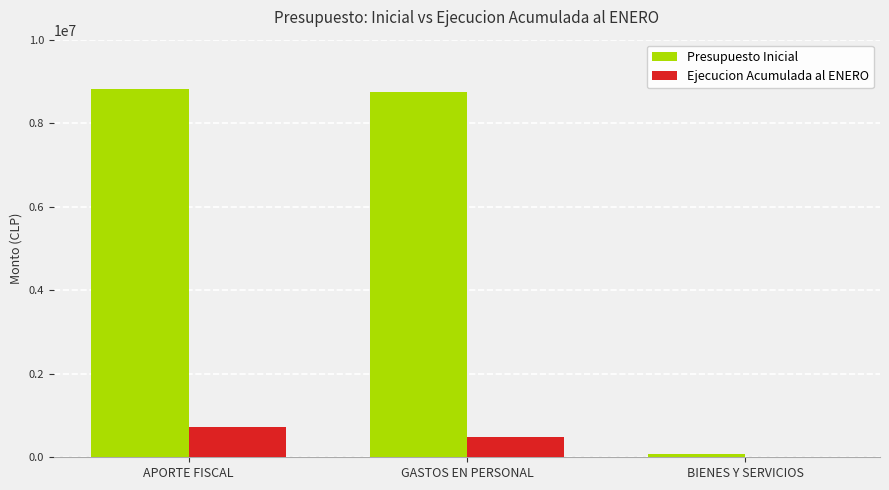

Reading right to left, transcribe all the data shown in this chart.

Presupuesto Inicial: BIENES Y SERVICIOS=78176	GASTOS EN PERSONAL=8737368	APORTE FISCAL=8815544
Ejecucion Acumulada al ENERO: BIENES Y SERVICIOS=0	GASTOS EN PERSONAL=495747	APORTE FISCAL=727898